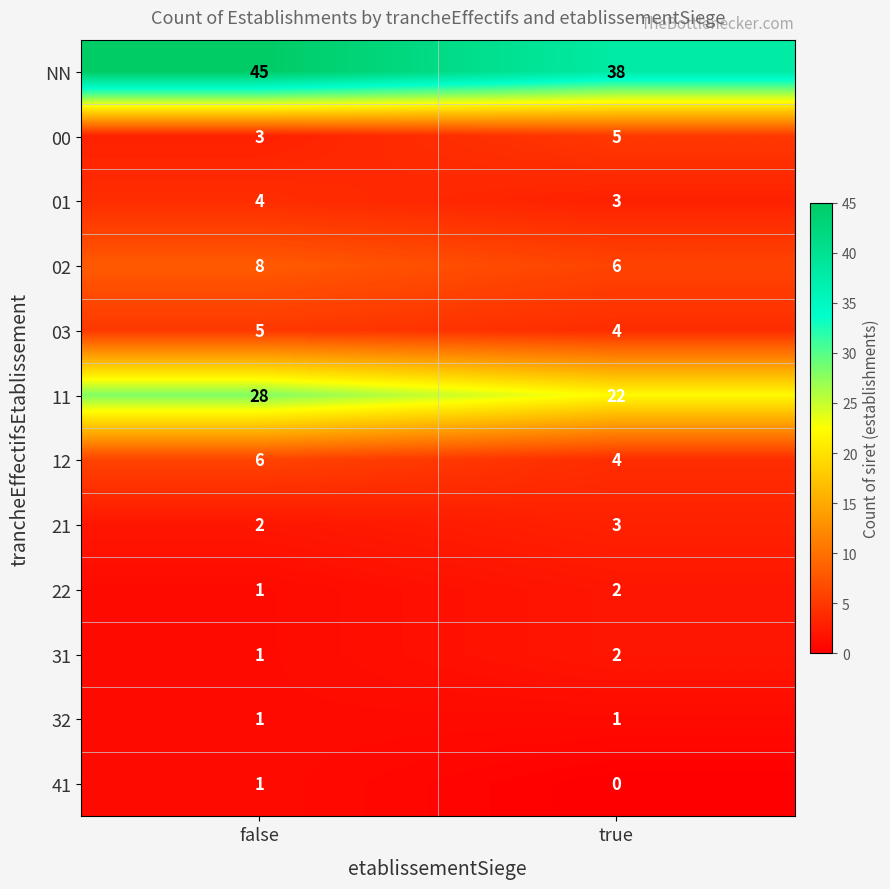

Where is 01 nearest to the value 3?

true